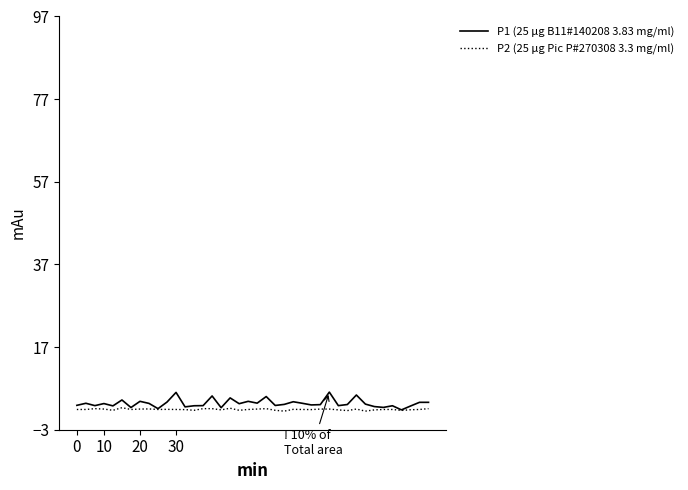

What is the maximum value shown in the chart?

6.1